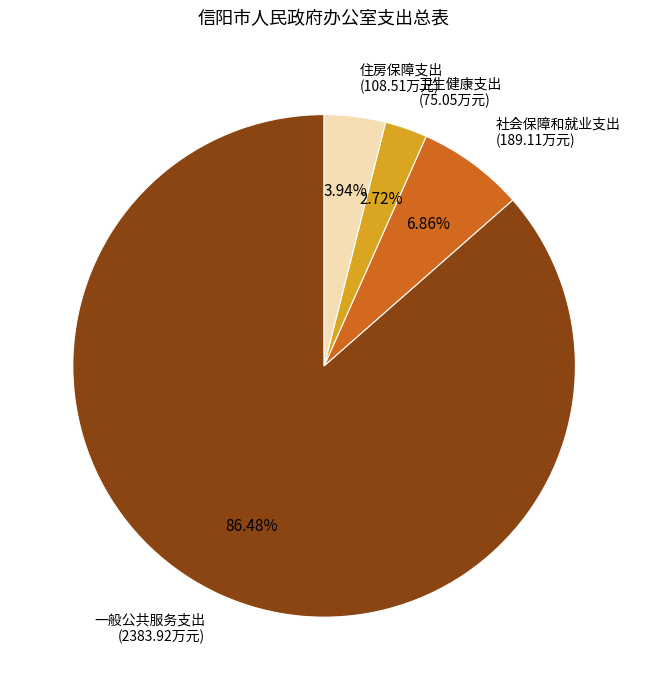

Count the number of slices in the pie.

4